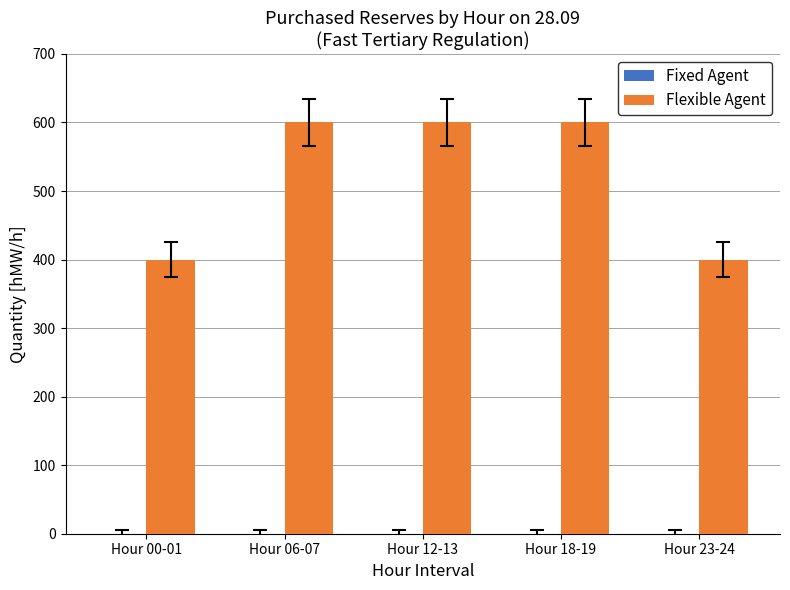

What is the label of the 3rd bar from the right?

Hour 12-13